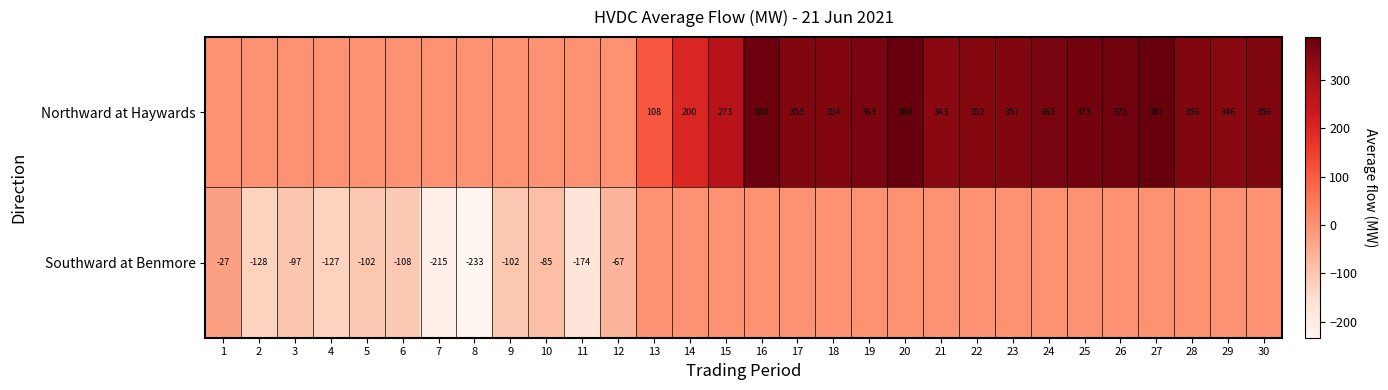

Is it true that Northward at Haywards equals 357 at 23?

True